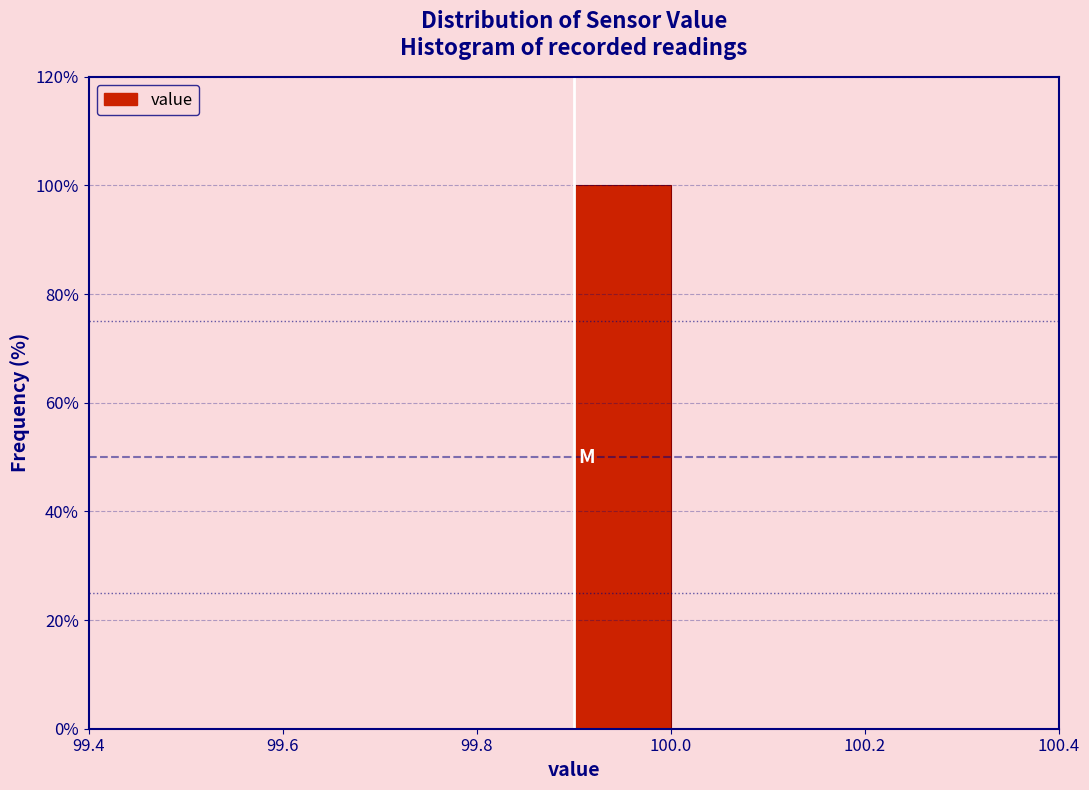

Which range on the x-axis has the tallest bar?

99.9 to 100.0